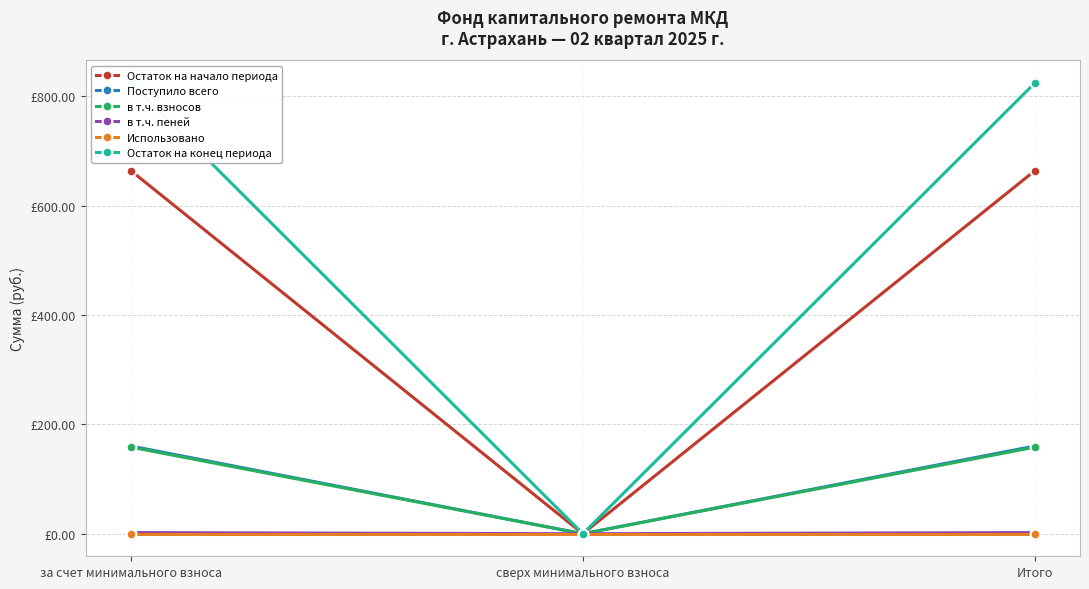

Is the value of Использовано at сверх минимального взноса greater than the value of Поступило всего at за счет минимального взноса?

No